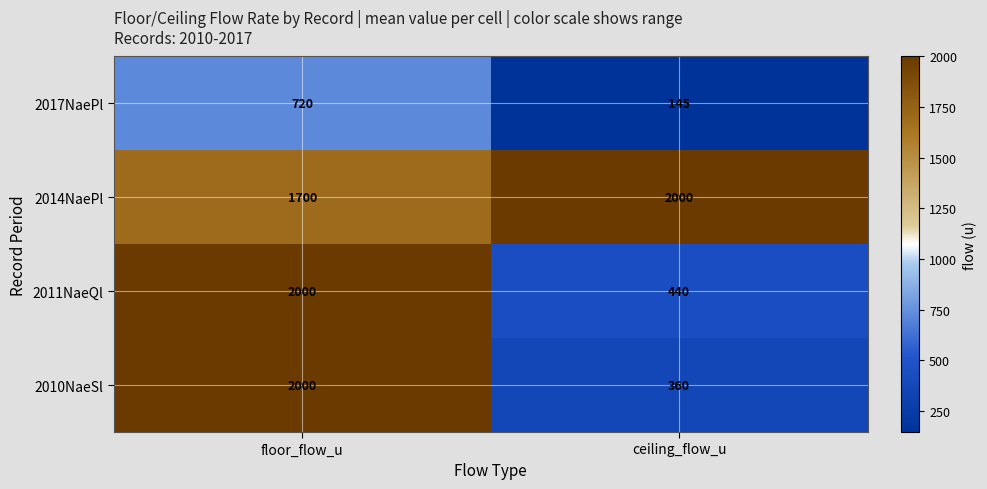

Which label corresponds to the smallest value in the chart?

ceiling_flow_u